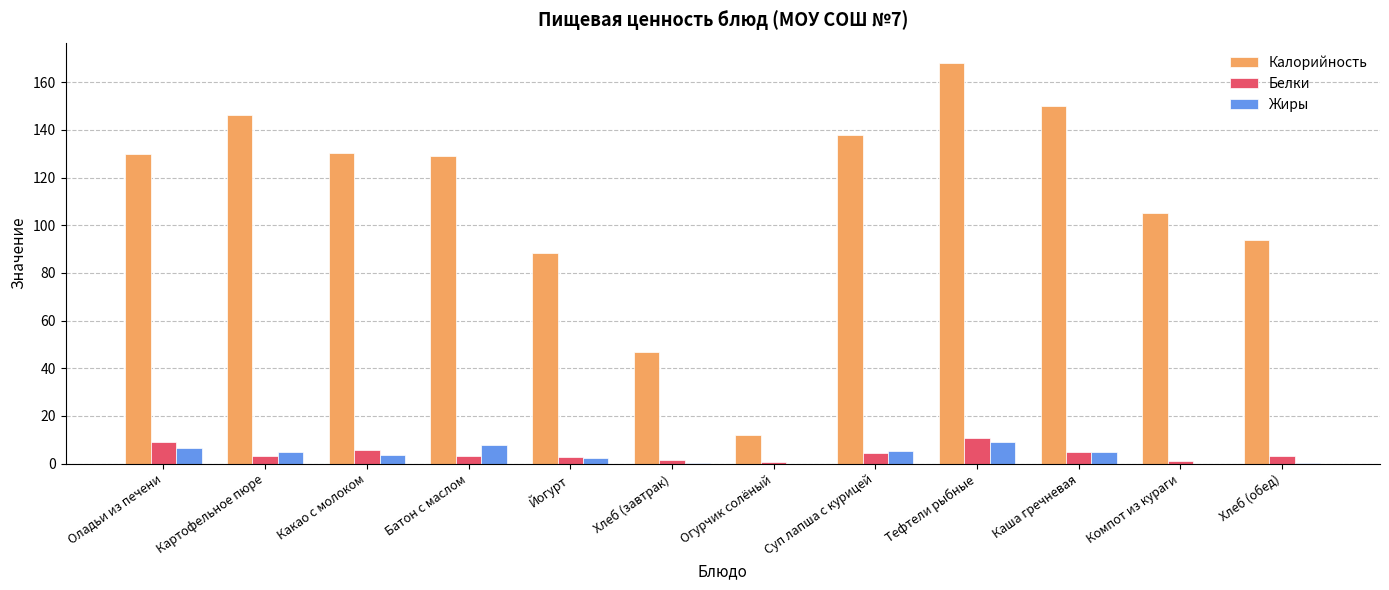

Is it true that Белки equals 4.3 at Суп лапша с курицей?

True